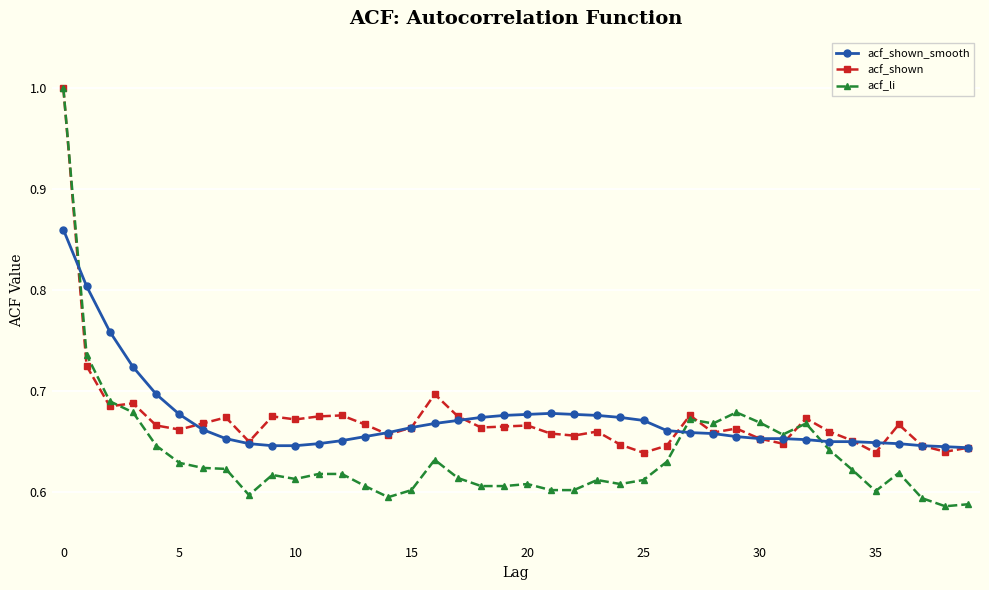

What is the highest value of the acf_li series?

1.0